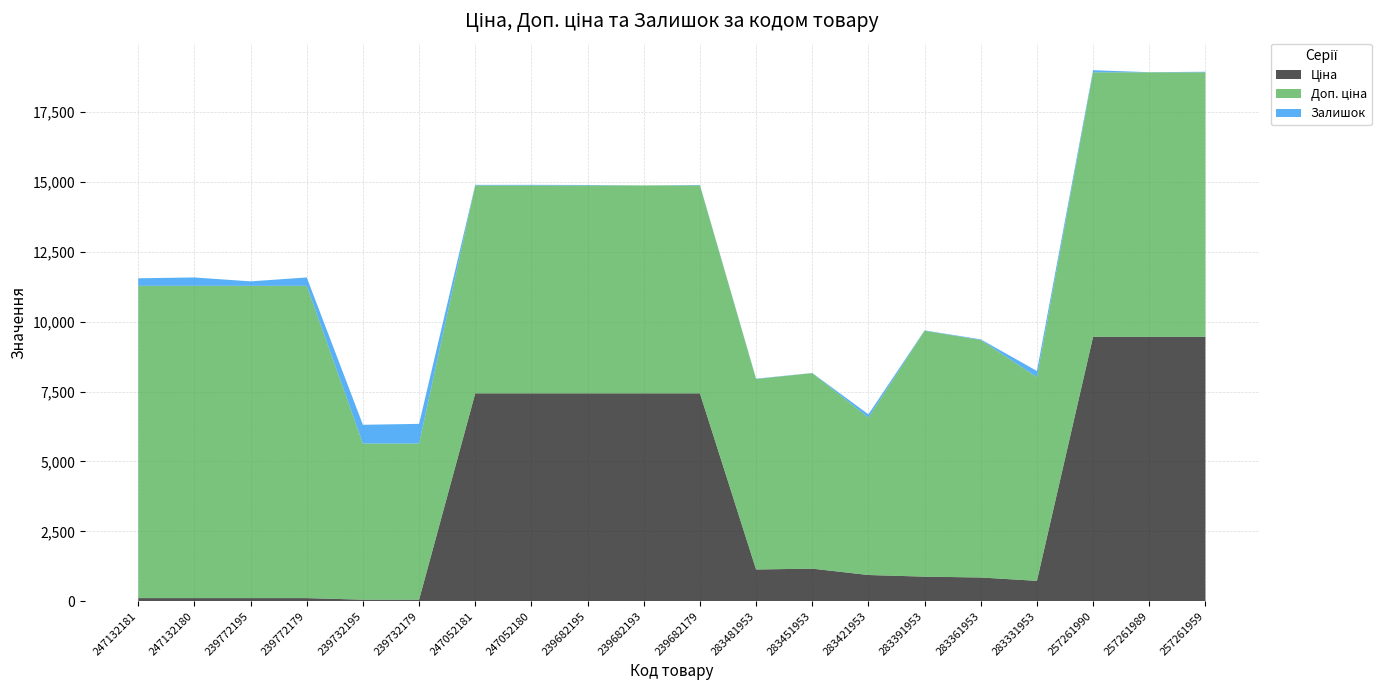

Reading left to right, list all the values displayed in this chart.

Ціна: 247132181=111.7	247132180=111.7	239772195=111.7	239772179=111.7	239732195=55.9	239732179=55.9	247052181=7436.2	247052180=7436.2	239682195=7436.2	239682193=7436.2	239682179=7436.2	283481953=1135.5	283451953=1165.6	283421953=938.2	283391953=879.5	283361953=849.3	283331953=728.9	257261990=9458.9	257261989=9458.9	257261959=9458.9
Доп. ціна: 247132181=11169.0	247132180=11169.0	239772195=11169.0	239772179=11169.0	239732195=5585.0	239732179=5585.0	247052181=7436.2	247052180=7436.2	239682195=7436.2	239682193=7436.2	239682179=7436.2	283481953=6812.7	283451953=6993.4	283421953=5629.1	283391953=8794.5	283361953=8493.3	283331953=7288.6	257261990=9458.9	257261989=9458.9	257261959=9458.9
Залишок: 247132181=270.0	247132180=300.0	239772195=160.0	239772179=300.0	239732195=670.0	239732179=703.0	247052181=20.0	247052180=21.0	239682195=16.0	239682193=0.0	239682179=17.0	283481953=12.0	283451953=5.0	283421953=118.0	283391953=13.0	283361953=24.0	283331953=219.0	257261990=75.0	257261989=4.0	257261959=20.0